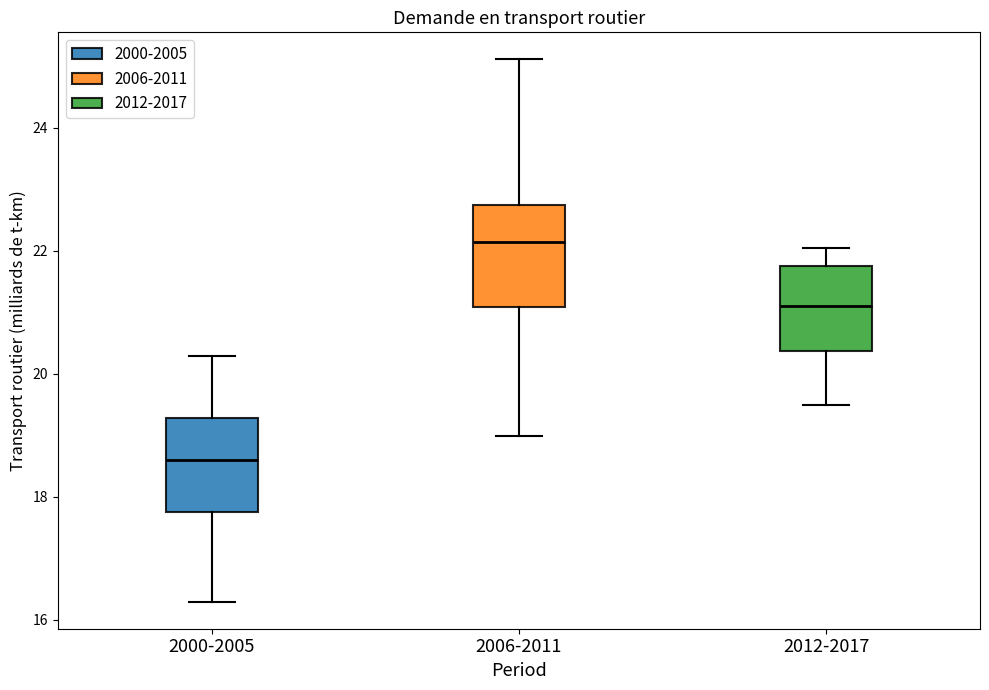

Reading left to right, read every box against the y-axis: the position of its median line, the range the box covers, and the ends of its whiskers. The values are not printed on the chart, so give them approximately, as read against the axis.

2000-2005: median 18.6, box 17.8 to 19.2, whiskers 16.2 to 20.2
2006-2011: median 22.2, box 21.0 to 22.8, whiskers 19.0 to 25.2
2012-2017: median 21.2, box 20.4 to 21.8, whiskers 19.4 to 22.0